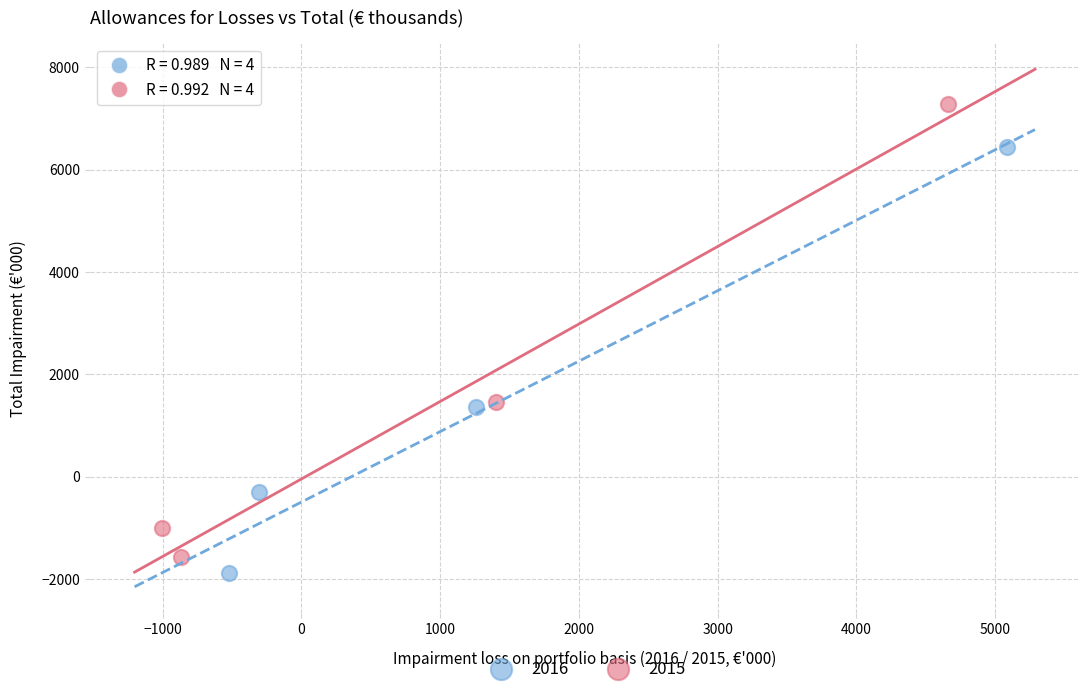

Which series has the widest spread of Y values?

2015